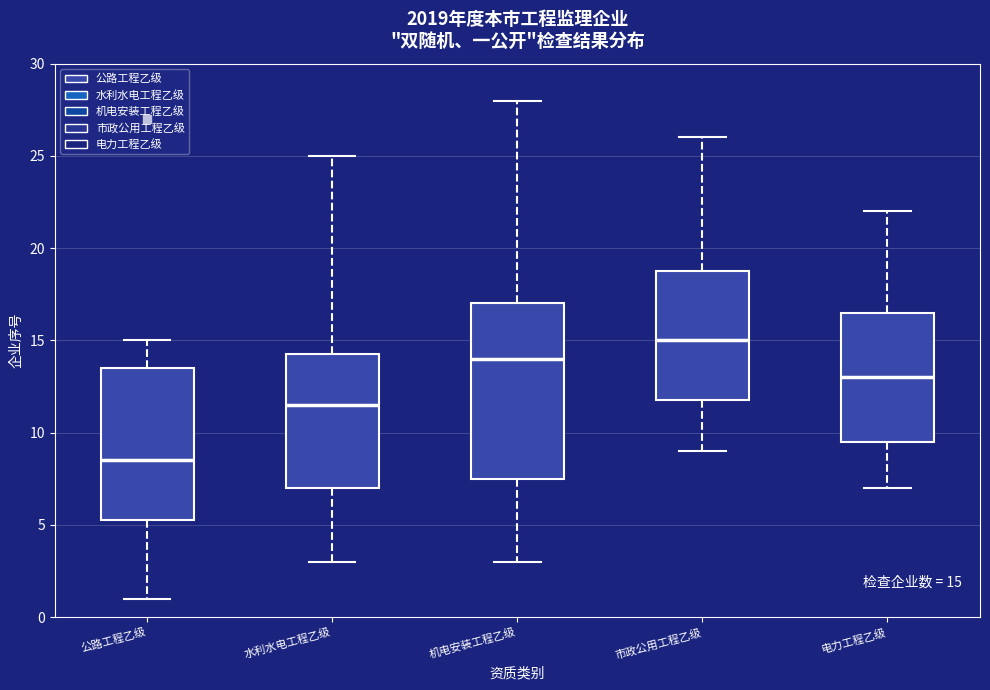

Comparing the boxes themselves (not the whiskers), which one is the tallest?

机电安装工程乙级